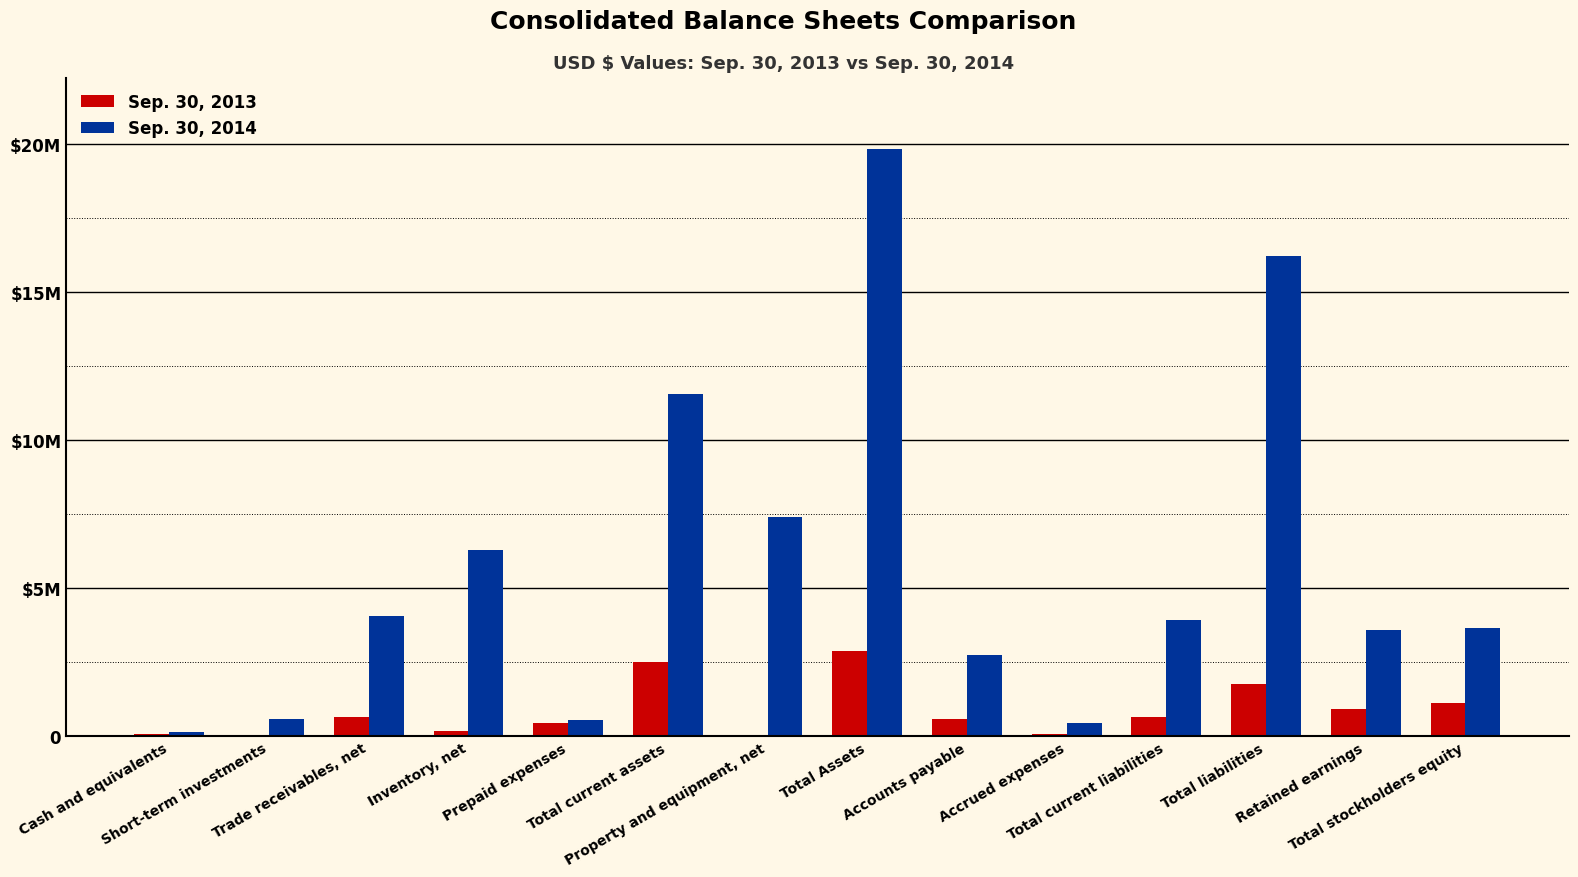

Are the bars grouped side by side (vs. stacked)?

Yes